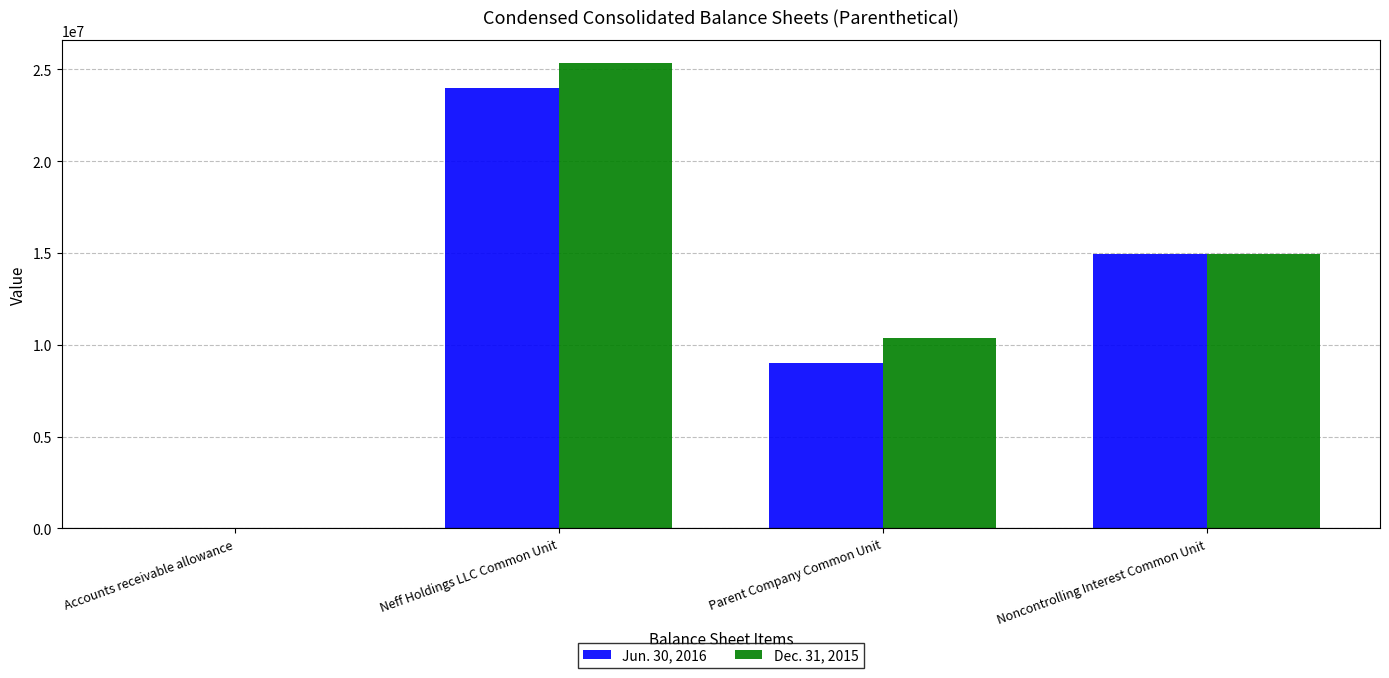

Reading left to right, what are all the values shown in this chart?

Jun. 30, 2016: 1929	23977339	9025714	14951625
Dec. 31, 2015: 2125	25332406	10380781	14951625